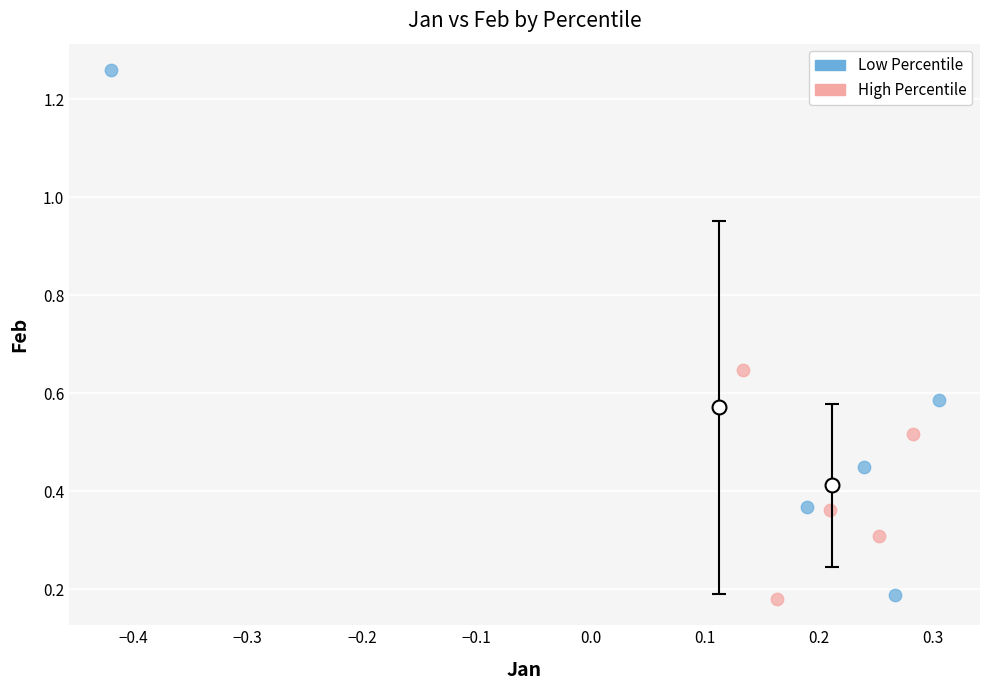

Which series contains the highest Y value?

Low Percentile